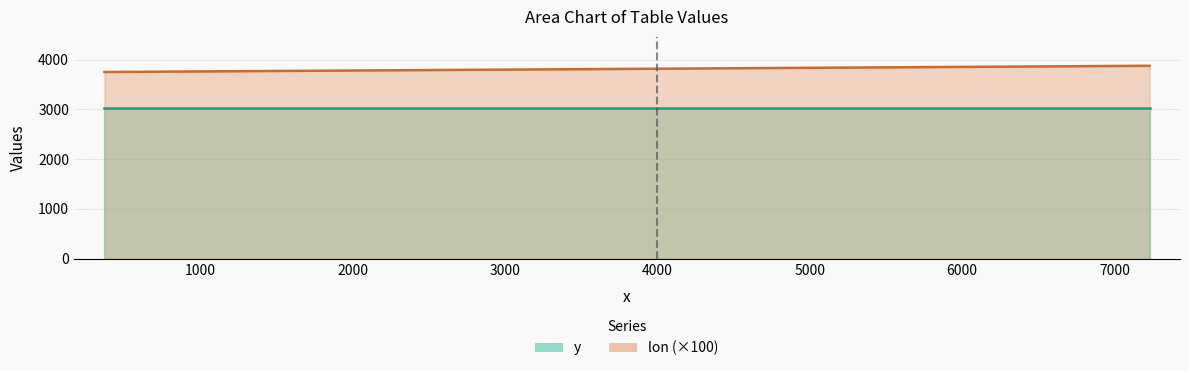

What is the approximate value of lon at 370.0?

37.5